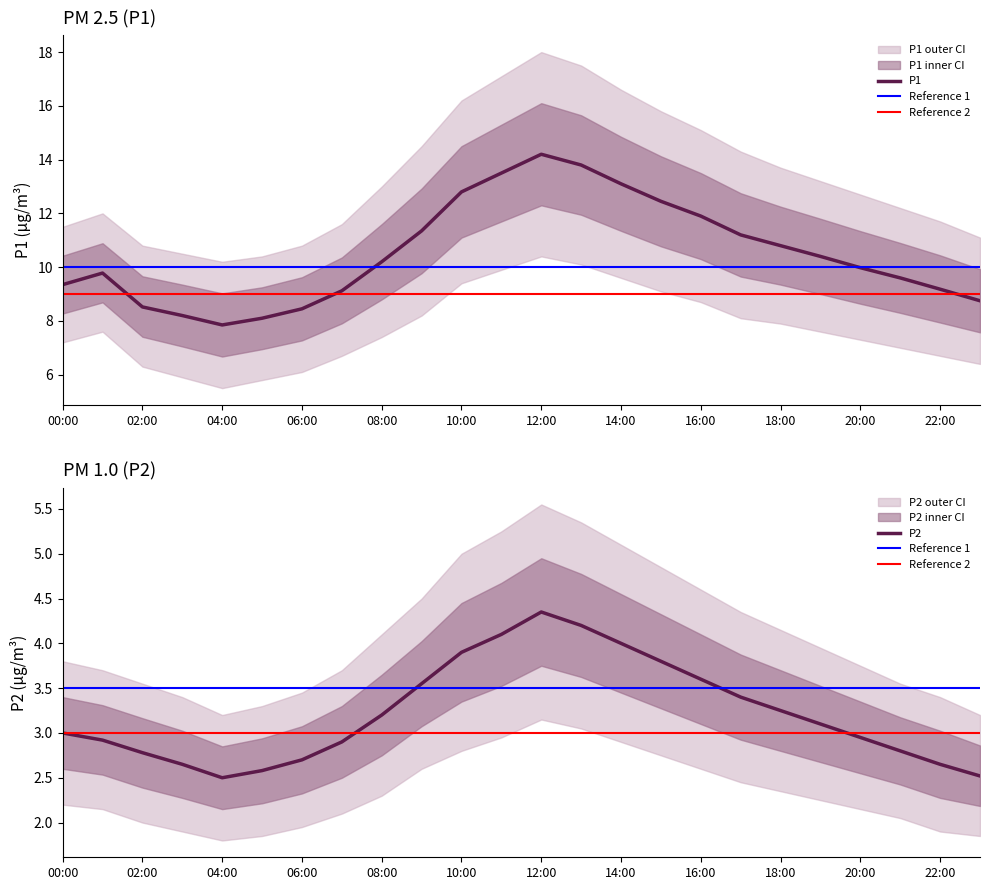

Reading left to right, transcribe all the data shown in this chart.

P1: 00:00=9.3	01:00=9.8	02:00=8.5	03:00=8.2	04:00=7.8	05:00=8.1	06:00=8.4	07:00=9.1	08:00=10.2	09:00=11.3	10:00=12.8	11:00=13.5	12:00=14.2	13:00=13.8	14:00=13.1	15:00=12.4	16:00=11.9	17:00=11.2	18:00=10.8	19:00=10.4	20:00=10.0	21:00=9.6	22:00=9.2	23:00=8.8
P1_upper: 00:00=11.5	01:00=12.0	02:00=10.8	03:00=10.5	04:00=10.2	05:00=10.4	06:00=10.8	07:00=11.6	08:00=13.0	09:00=14.5	10:00=16.2	11:00=17.1	12:00=18.0	13:00=17.5	14:00=16.6	15:00=15.8	16:00=15.1	17:00=14.3	18:00=13.7	19:00=13.2	20:00=12.7	21:00=12.2	22:00=11.7	23:00=11.1
P1_lower: 00:00=7.2	01:00=7.6	02:00=6.3	03:00=5.9	04:00=5.5	05:00=5.8	06:00=6.1	07:00=6.7	08:00=7.4	09:00=8.2	10:00=9.4	11:00=9.9	12:00=10.4	13:00=10.1	14:00=9.6	15:00=9.1	16:00=8.7	17:00=8.1	18:00=7.9	19:00=7.6	20:00=7.3	21:00=7.0	22:00=6.7	23:00=6.4
P2: 00:00=3.0	01:00=2.9	02:00=2.8	03:00=2.6	04:00=2.5	05:00=2.6	06:00=2.7	07:00=2.9	08:00=3.2	09:00=3.5	10:00=3.9	11:00=4.1	12:00=4.3	13:00=4.2	14:00=4.0	15:00=3.8	16:00=3.6	17:00=3.4	18:00=3.2	19:00=3.1	20:00=3.0	21:00=2.8	22:00=2.6	23:00=2.5
P2_upper: 00:00=3.8	01:00=3.7	02:00=3.5	03:00=3.4	04:00=3.2	05:00=3.3	06:00=3.5	07:00=3.7	08:00=4.1	09:00=4.5	10:00=5.0	11:00=5.2	12:00=5.5	13:00=5.3	14:00=5.1	15:00=4.8	16:00=4.6	17:00=4.3	18:00=4.2	19:00=4.0	20:00=3.8	21:00=3.5	22:00=3.4	23:00=3.2
P2_lower: 00:00=2.2	01:00=2.1	02:00=2.0	03:00=1.9	04:00=1.8	05:00=1.9	06:00=1.9	07:00=2.1	08:00=2.3	09:00=2.6	10:00=2.8	11:00=3.0	12:00=3.1	13:00=3.0	14:00=2.9	15:00=2.8	16:00=2.6	17:00=2.5	18:00=2.4	19:00=2.2	20:00=2.1	21:00=2.0	22:00=1.9	23:00=1.9